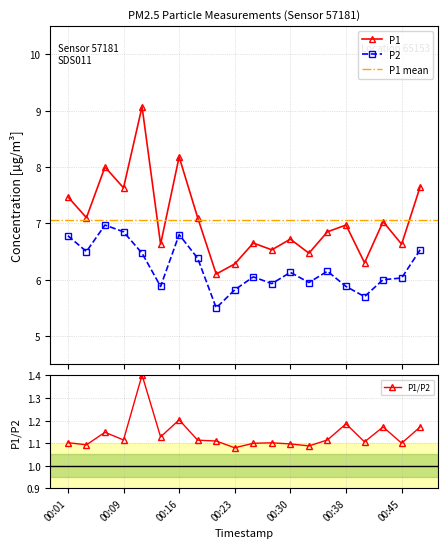

True or false: P2 has more than 0 points higher than both neighbors.

True